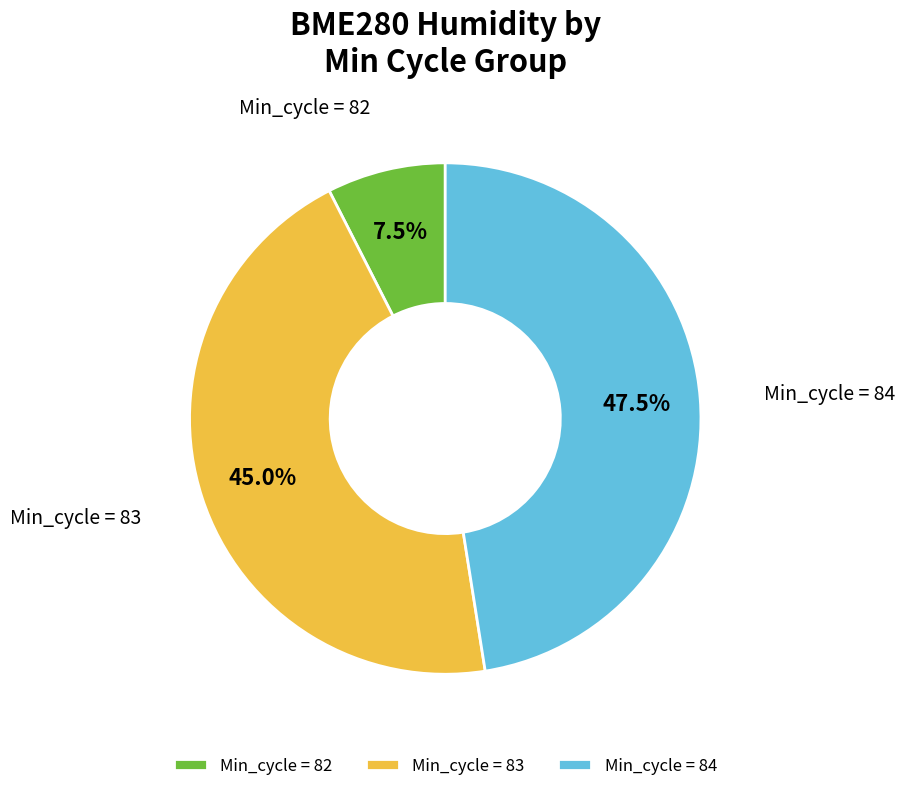

What is the largest slice in the pie chart?

Min_cycle = 84